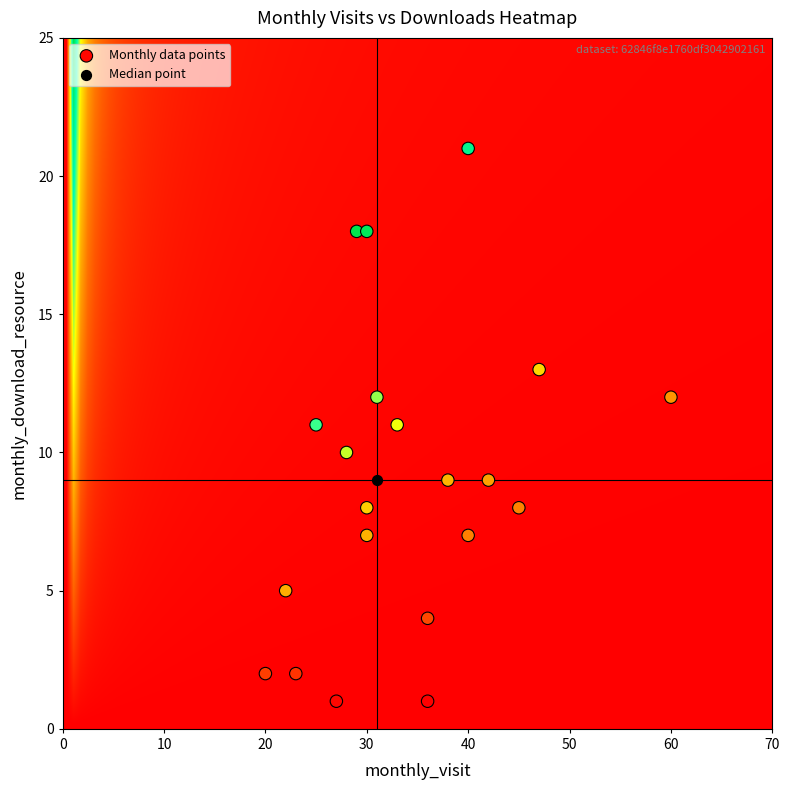

What are all the series names shown in the legend?

Monthly data points, Median point